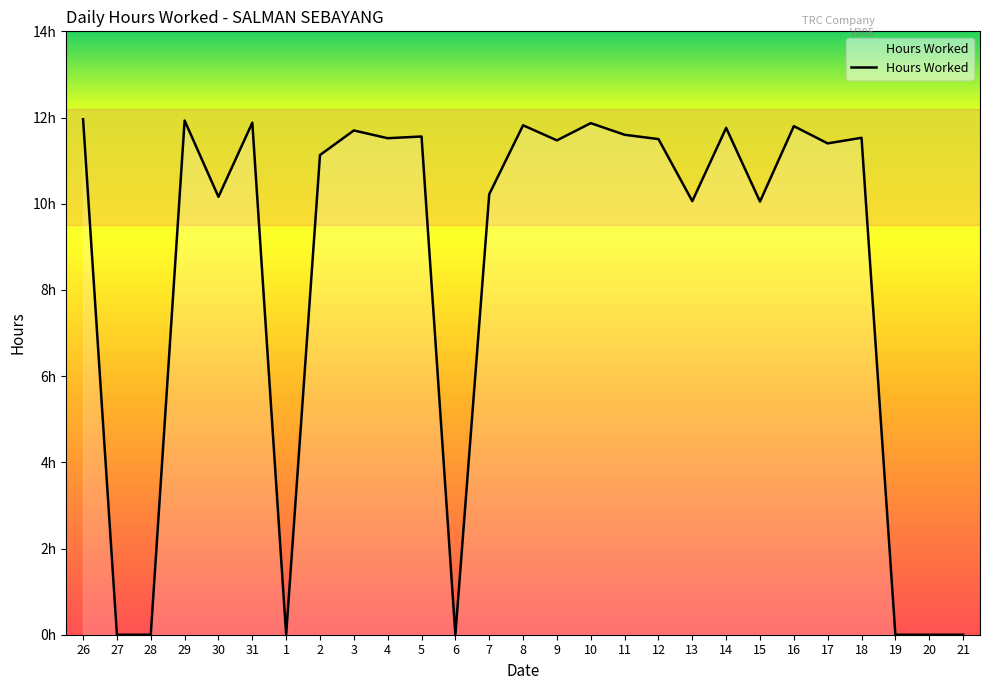

Is this an area chart (filled region under the line)?

Yes